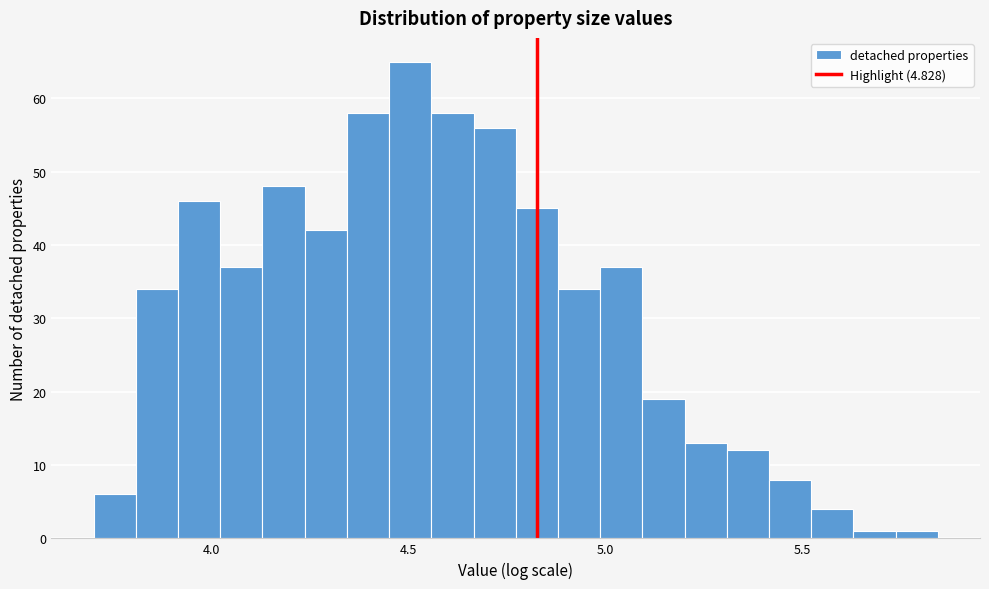

Read against the x-axis, roughly where is the centre of the tallest bar?

4.50